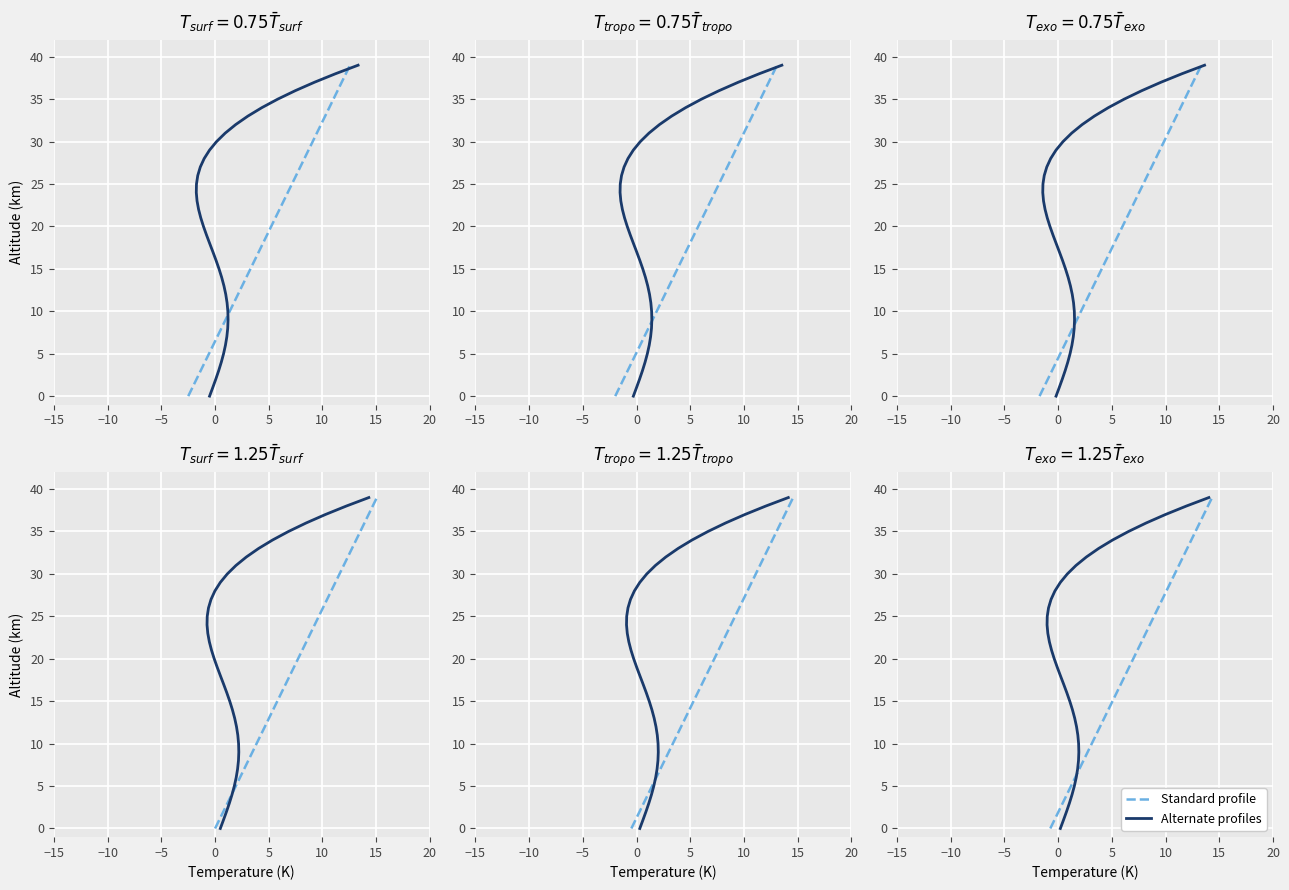

What is the sum of all Standard profile values?

780